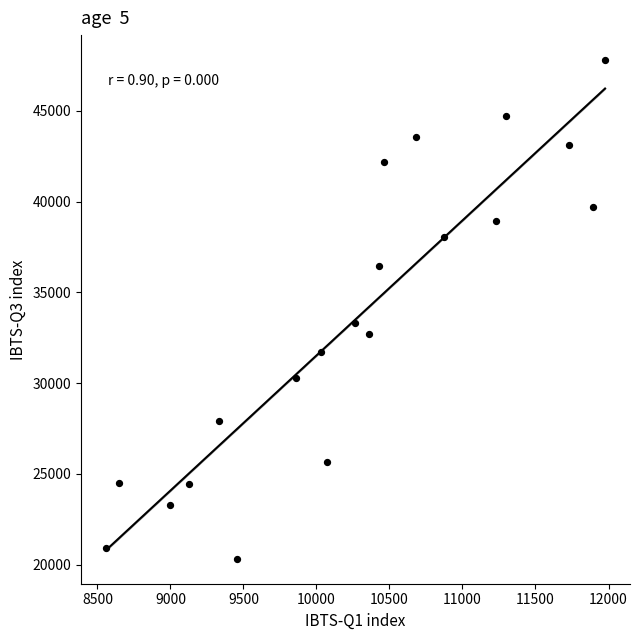

What is the range of Y values (max minus min)?

27464.8